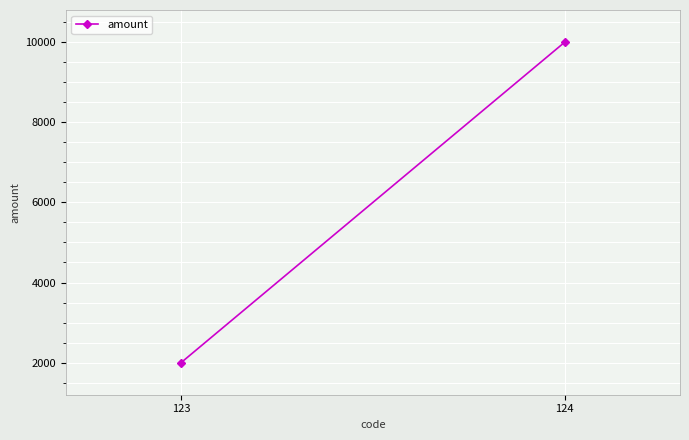

The value at 123 is 2906. True or false?

False